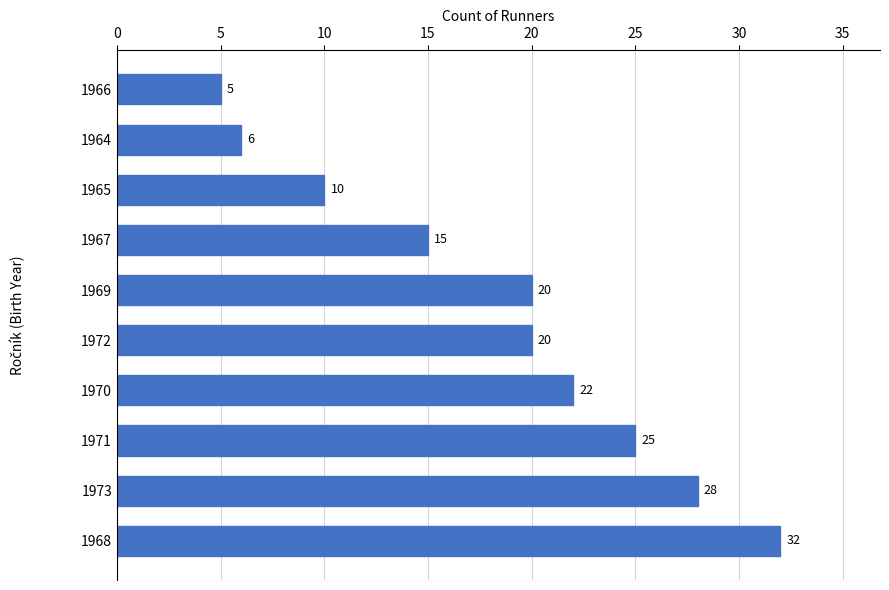

Reading bottom to top, extract all data points from this chart.

32	28	25	22	20	20	15	10	6	5